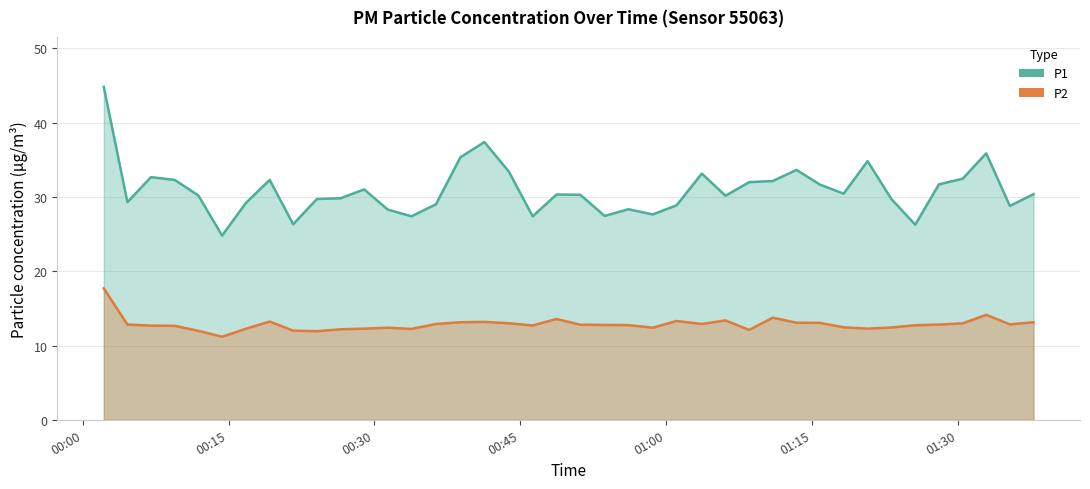

At which label is P1 closest to 34?

2023-02-25T01:13:25